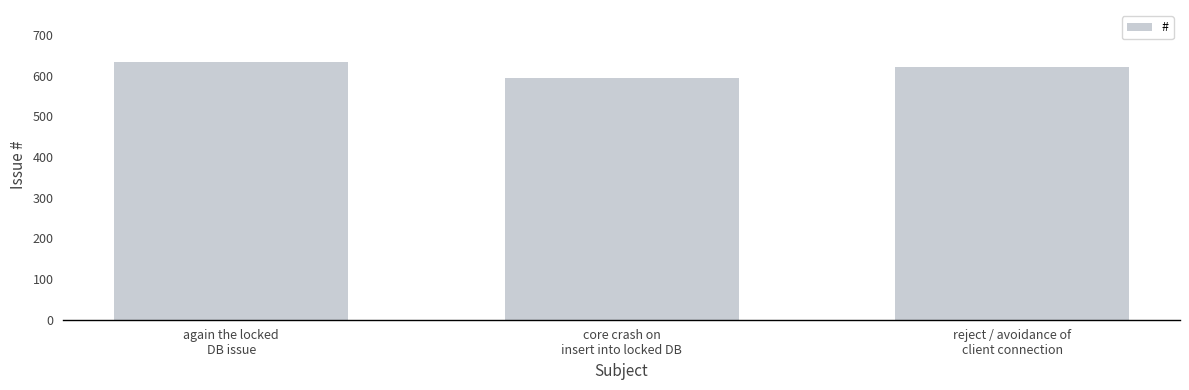

What is the sum of all values?

1851